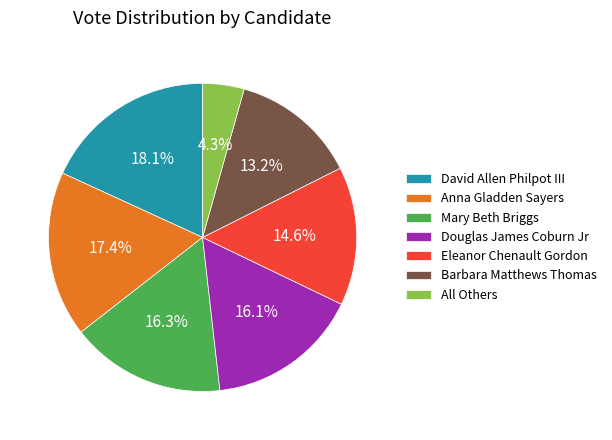

Which slice is the largest?

David Allen Philpot III